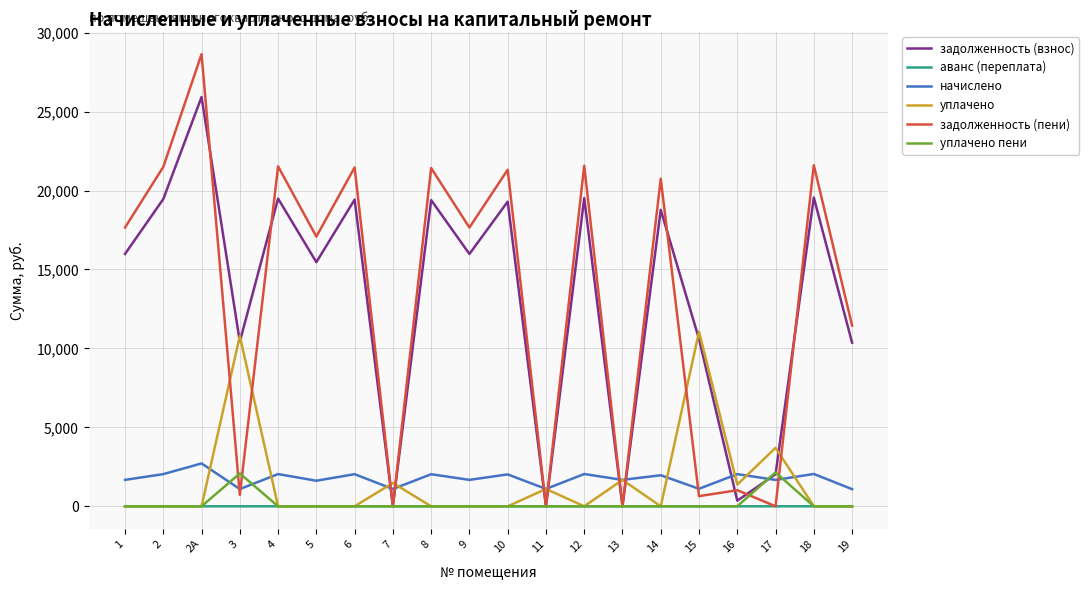

The value of задолженность (взнос) at 13 is 14883.3. True or false?

False